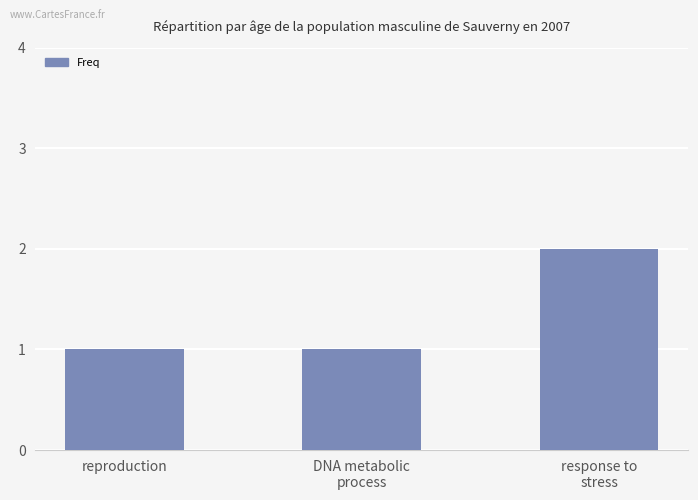

What is the sum of all values?

4